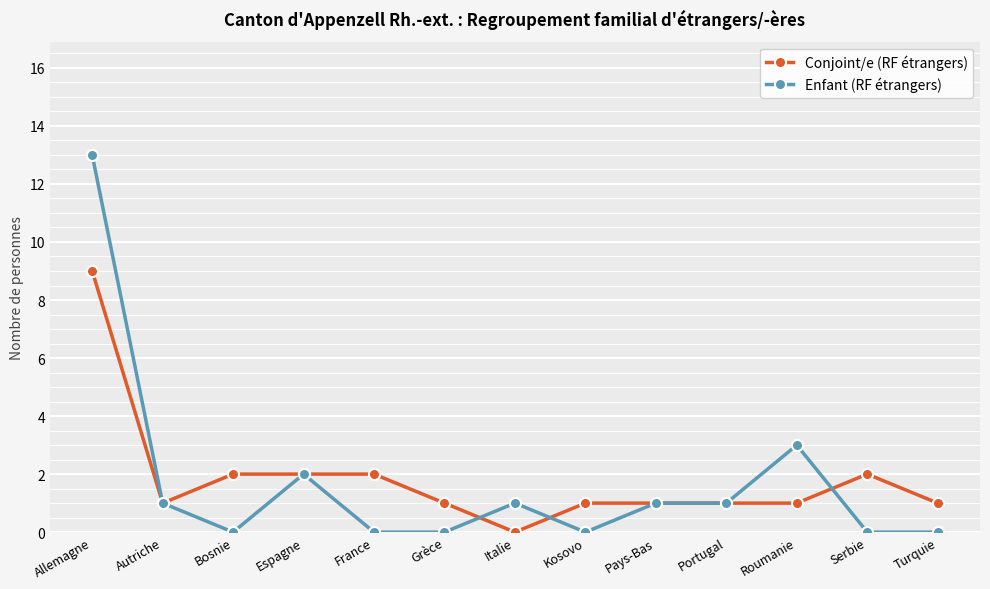

What is the difference between the maximum and second lowest values in the Enfant (RF étrangers) series?

13